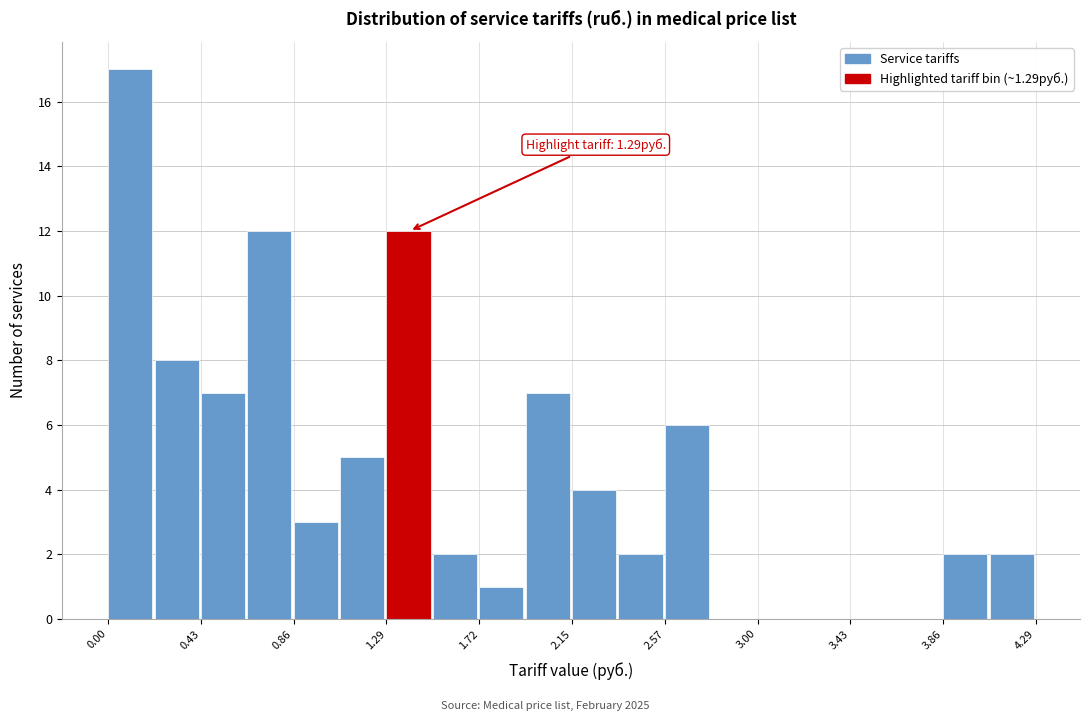

Which range on the x-axis has the tallest bar?

0.00 to 0.20